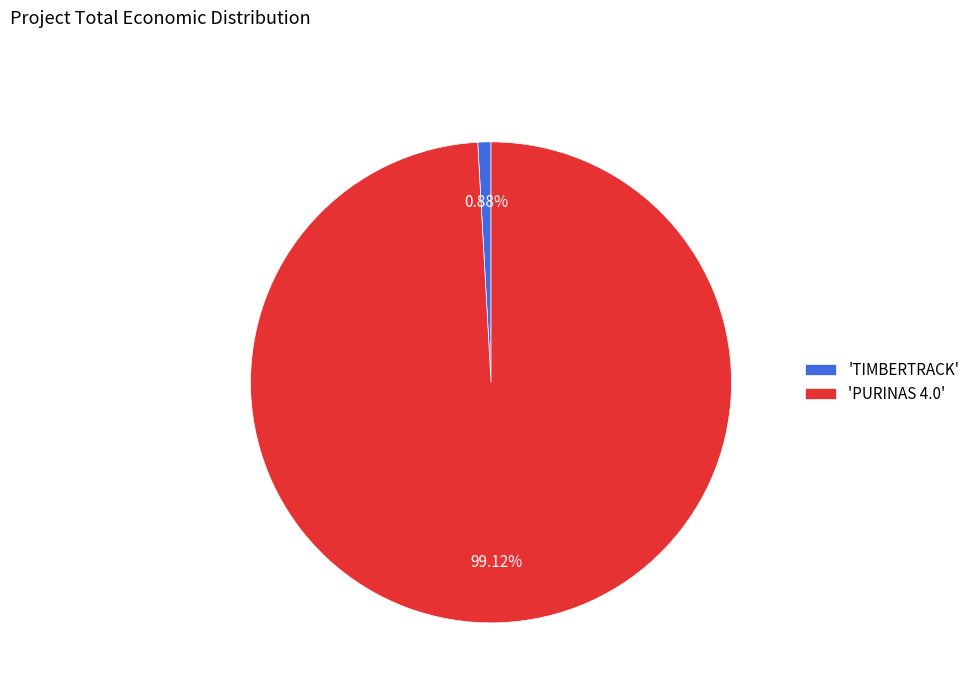

Does 'PURINAS 4.0' represent more than half of the total?

Yes